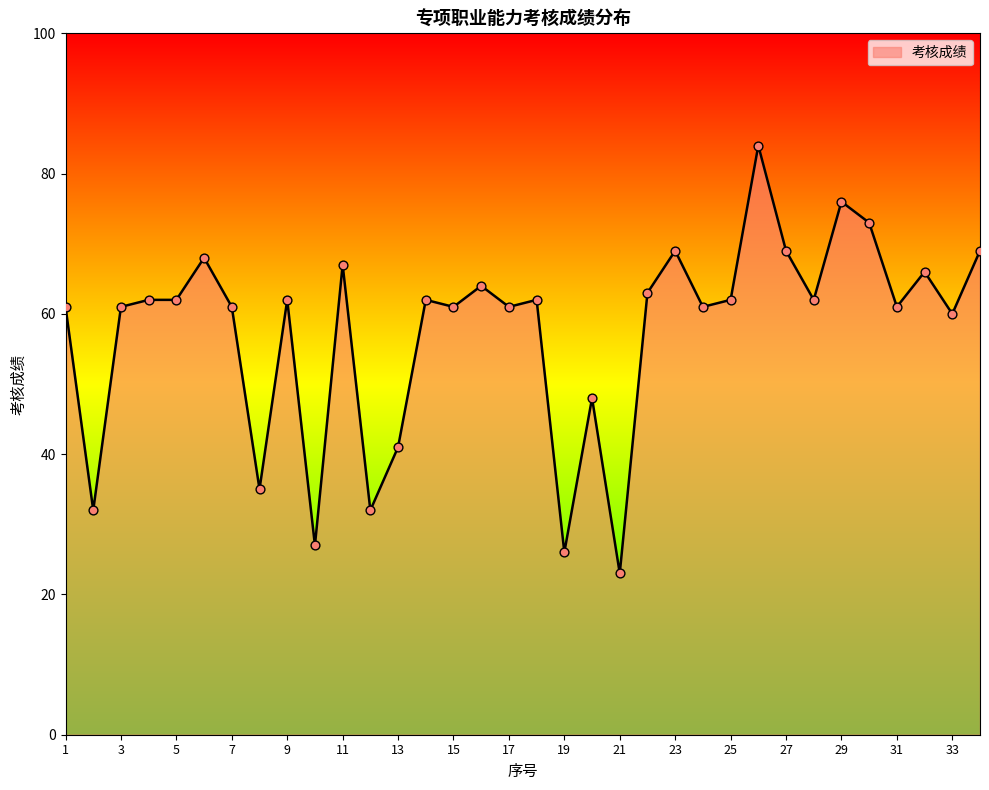

What is the difference between the maximum and minimum values?

61